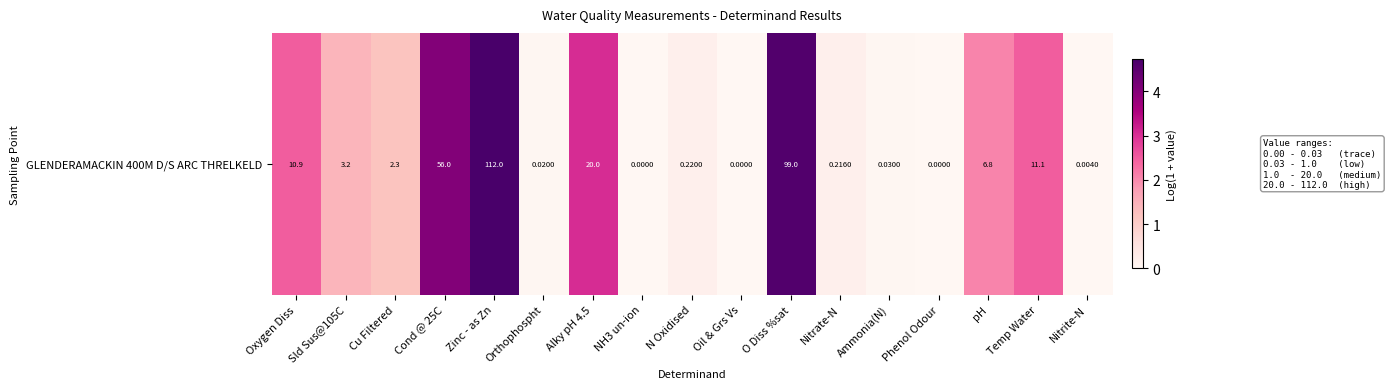

Is it true that the value at Cu Filtered is 1.6?

False